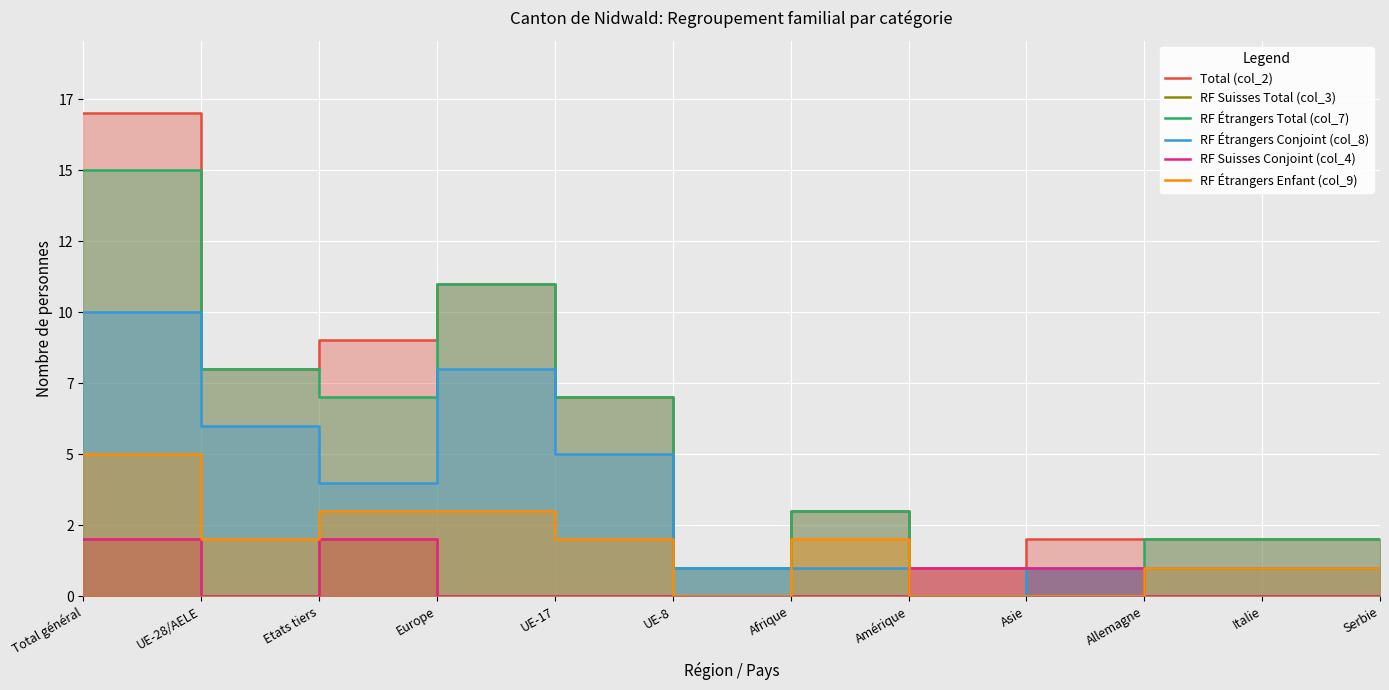

What position from the right is Asie?

4